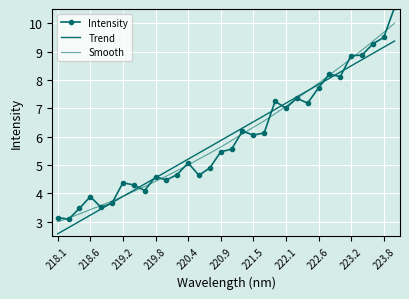

Where do Intensity and Smooth first cross each other?

218.1 and 218.6